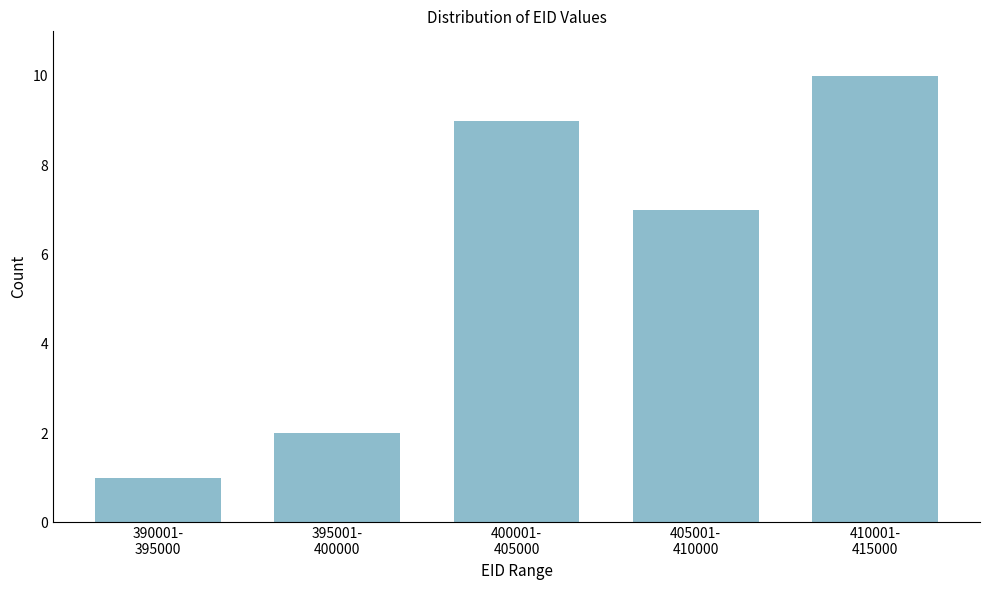

Reading left to right, what are all the values shown in this chart?

1	2	9	7	10